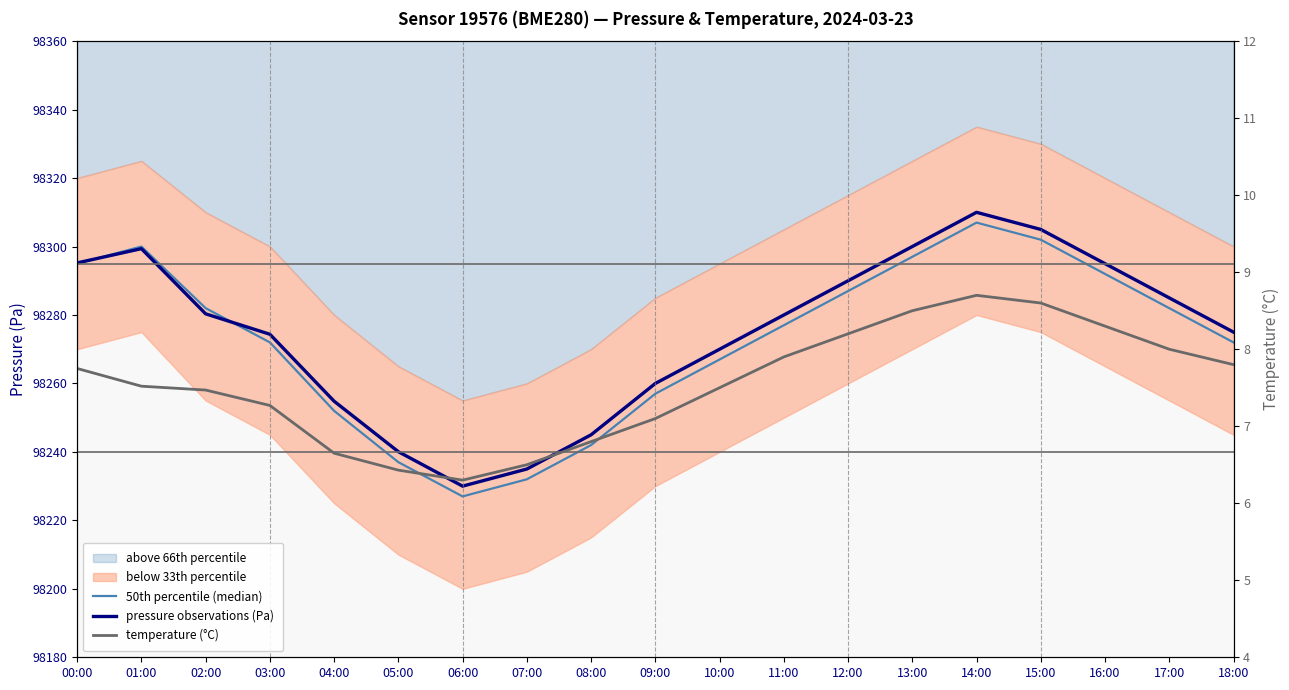

Reading left to right, what are all the values shown in this chart?

50th percentile (median): 98295.0	98300.0	98282.0	98272.0	98252.0	98237.0	98227.0	98232.0	98242.0	98257.0	98267.0	98277.0	98287.0	98297.0	98307.0	98302.0	98292.0	98282.0	98272.0
pressure observations (Pa): 98295.2	98299.4	98280.3	98274.4	98254.8	98240.1	98230.0	98235.0	98245.0	98260.0	98270.0	98280.0	98290.0	98300.0	98310.0	98305.0	98295.0	98285.0	98275.0
temperature (°C): 7.8	7.5	7.5	7.3	6.7	6.4	6.3	6.5	6.8	7.1	7.5	7.9	8.2	8.5	8.7	8.6	8.3	8.0	7.8